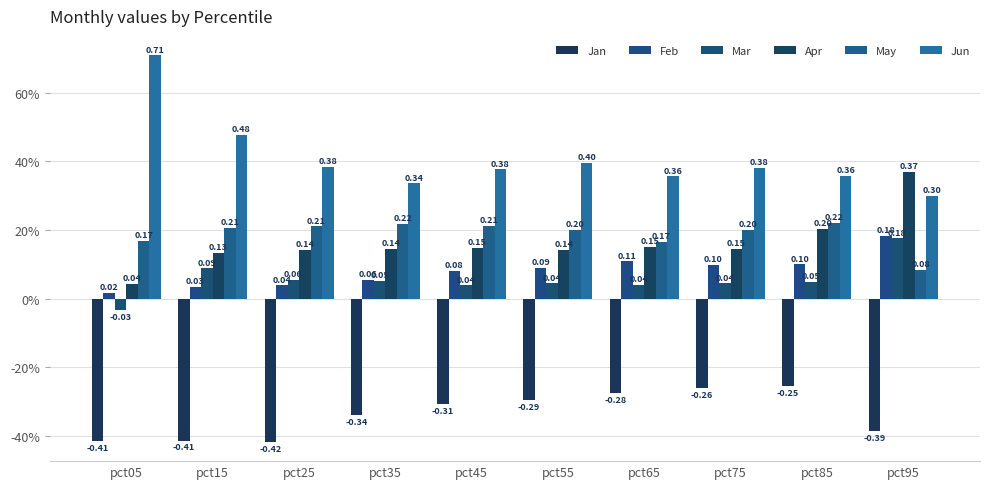

Count the May values in the range 0 to 1.

10